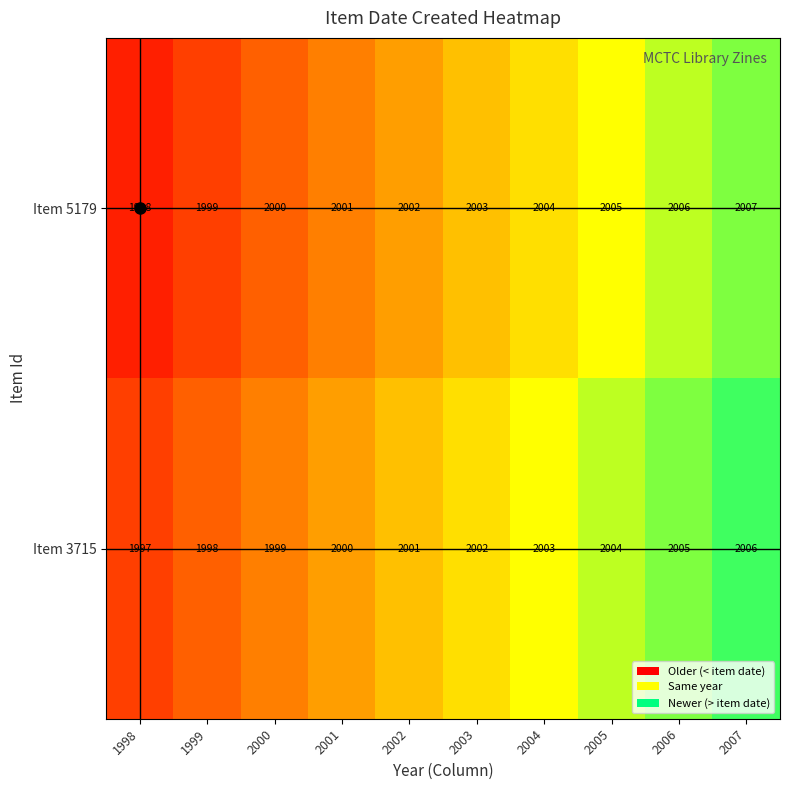

Rank the series by their maximum value, from lowest to highest.

Item 3715, Item 5179